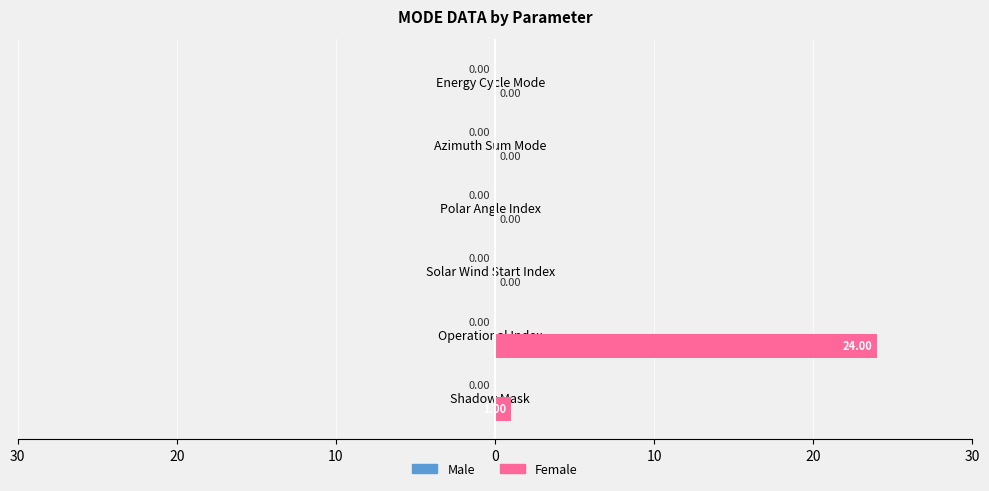

Are the bars horizontal?

Yes